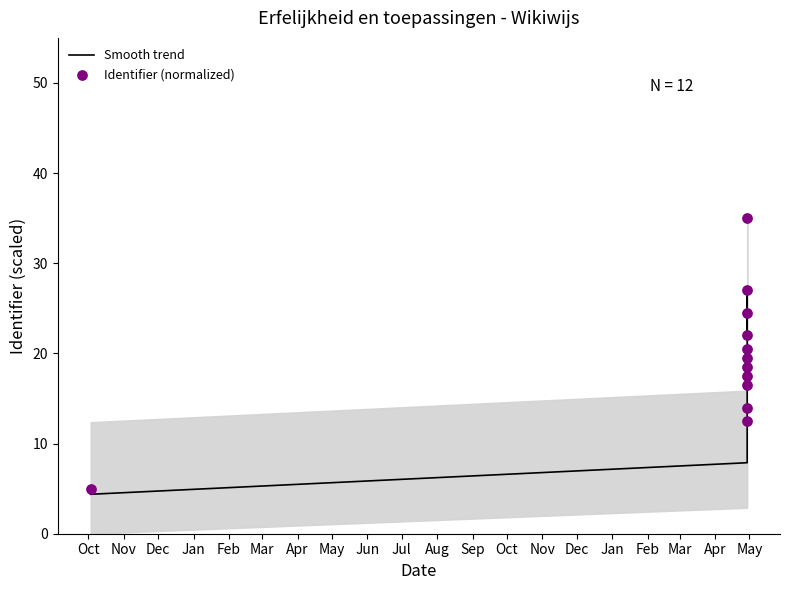

Which series has the widest spread of Y values?

Identifier (normalized)